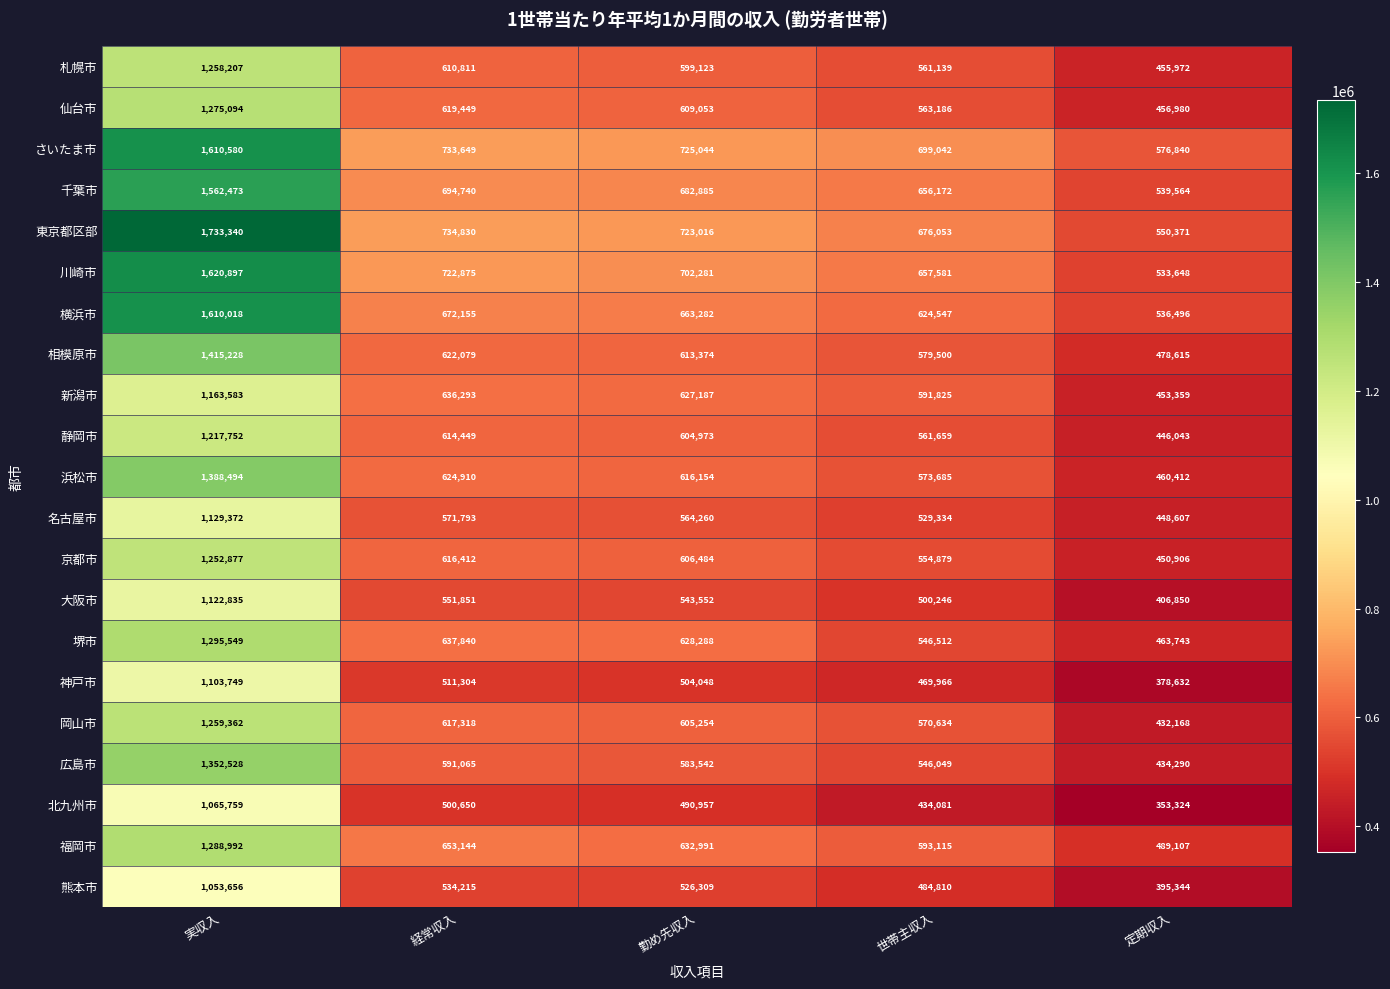

What is the total value across all series at 世帯主収入?

11974015